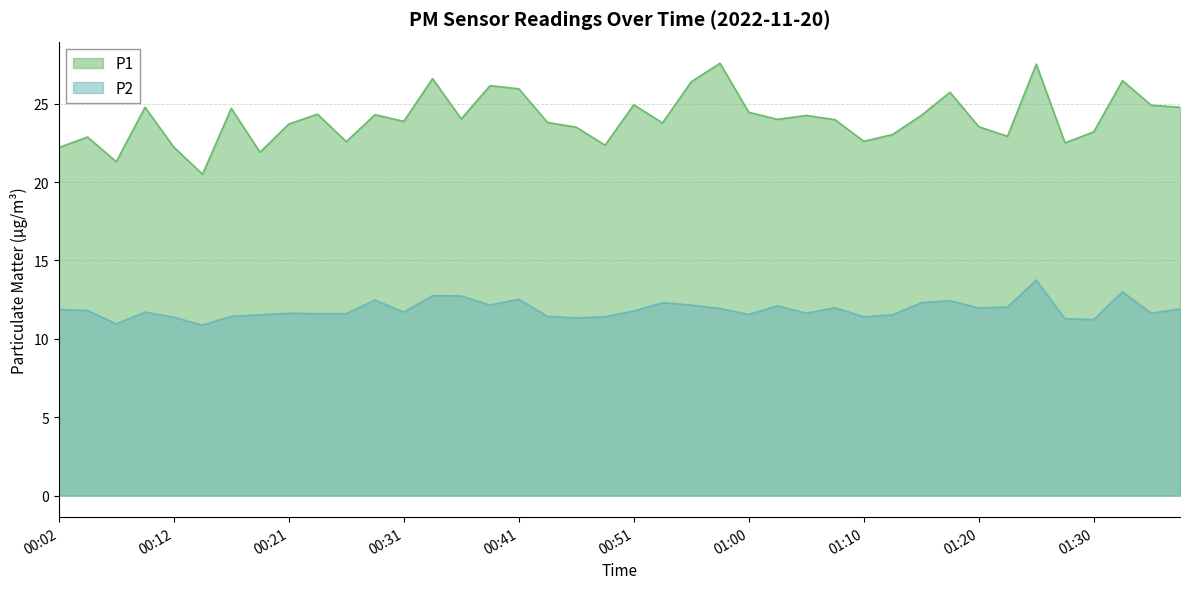

Reading right to left, extract all data points from this chart.

P1: 24.8	24.9	26.5	23.2	22.5	27.5	22.9	23.5	25.7	24.2	23.0	22.6	24.0	24.2	24.0	24.4	27.6	26.4	23.8	24.9	22.4	23.5	23.8	25.9	26.1	24.0	26.6	23.9	24.3	22.6	24.3	23.7	21.9	24.7	20.5	22.2	24.8	21.3	22.9	22.2
P2: 11.9	11.6	13.0	11.2	11.3	13.8	12.0	12.0	12.4	12.3	11.5	11.4	12.0	11.6	12.1	11.6	11.9	12.2	12.3	11.8	11.4	11.3	11.4	12.5	12.2	12.7	12.8	11.7	12.5	11.6	11.6	11.6	11.5	11.4	10.9	11.4	11.7	10.9	11.8	11.9